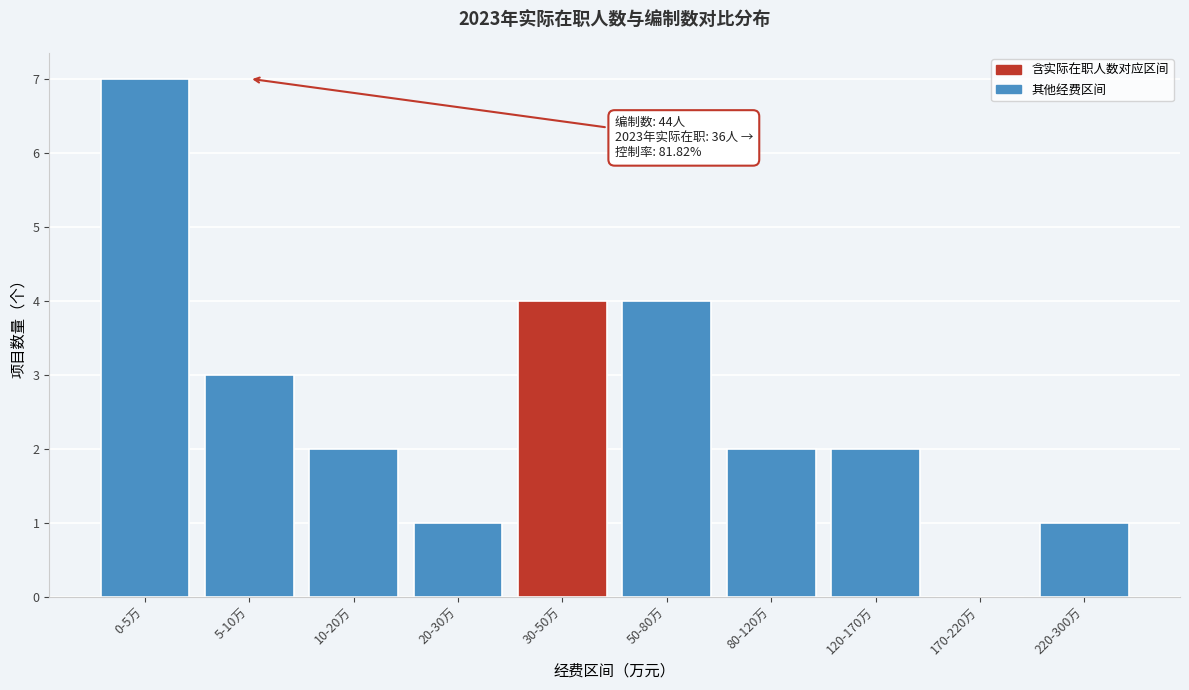

Reading left to right, what are all the values shown in this chart?

0-5万=7	5-10万=3	10-20万=2	20-30万=1	30-50万=4	50-80万=4	80-120万=2	120-170万=2	170-220万=0	220-300万=1